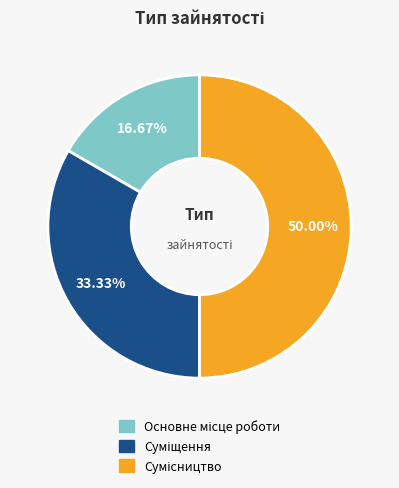

What percentage do Суміщення and Основне місце роботи together represent?

50.0%